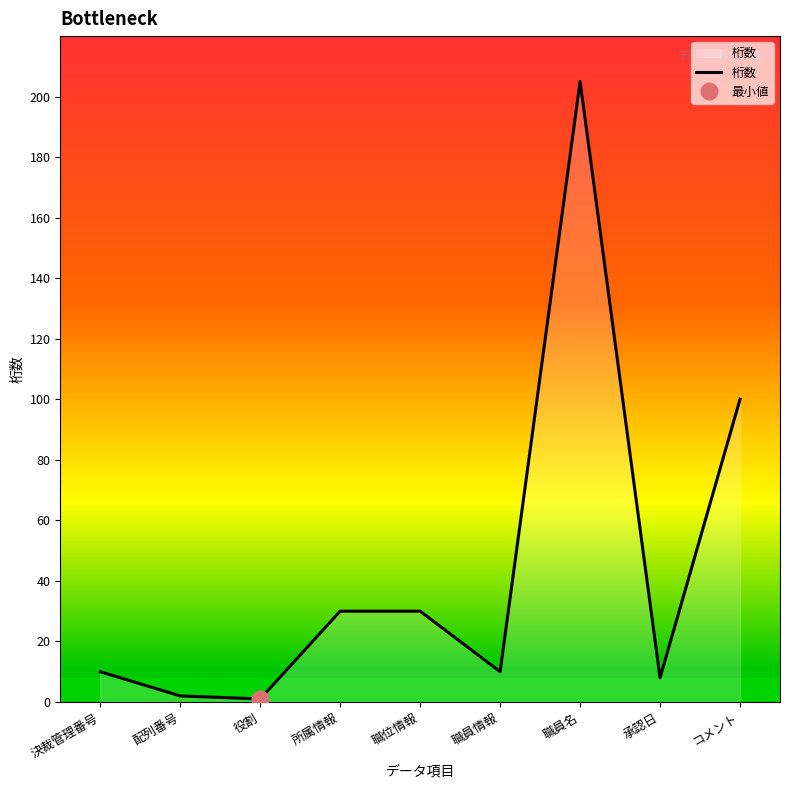

What is the label of the 7th point from the right?

役割